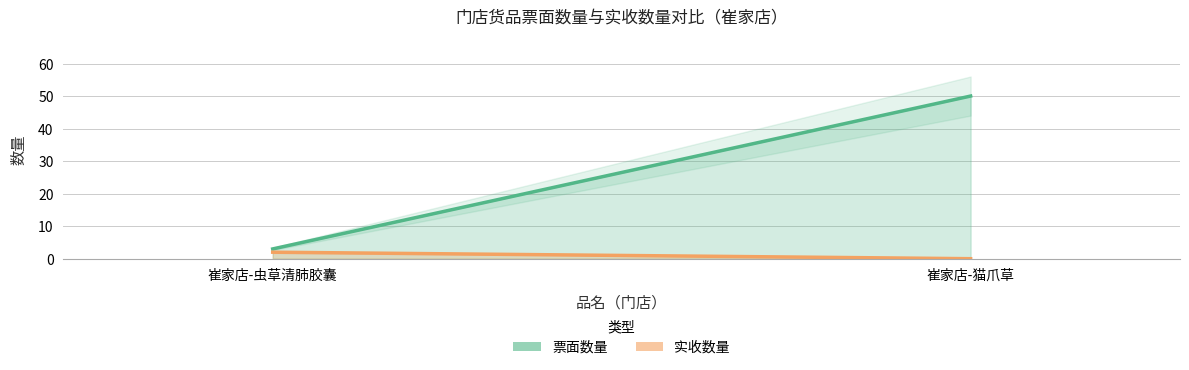

Which series has the largest range (max minus min)?

票面数量